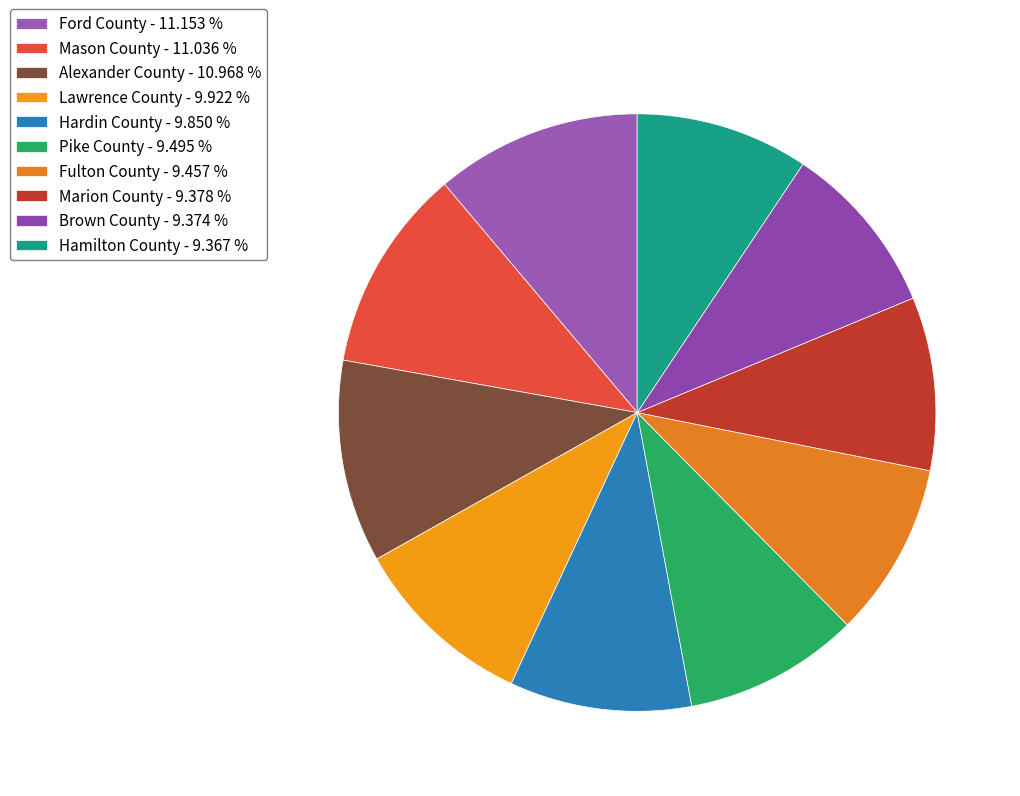

Approximately how many times larger is the value at Fulton County compared to Pike County?

1.0